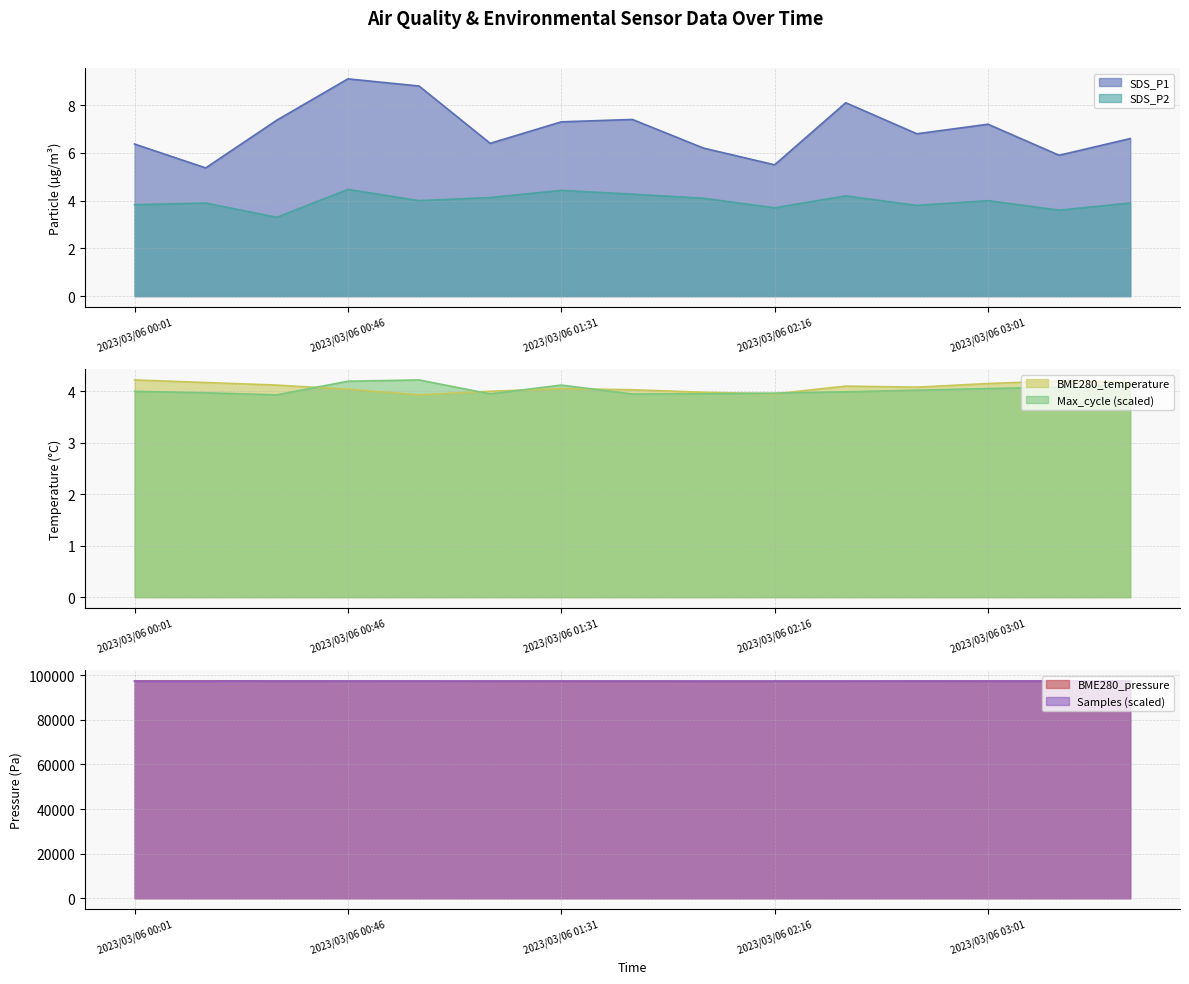

Does the chart display data point markers on the line(s)?

No